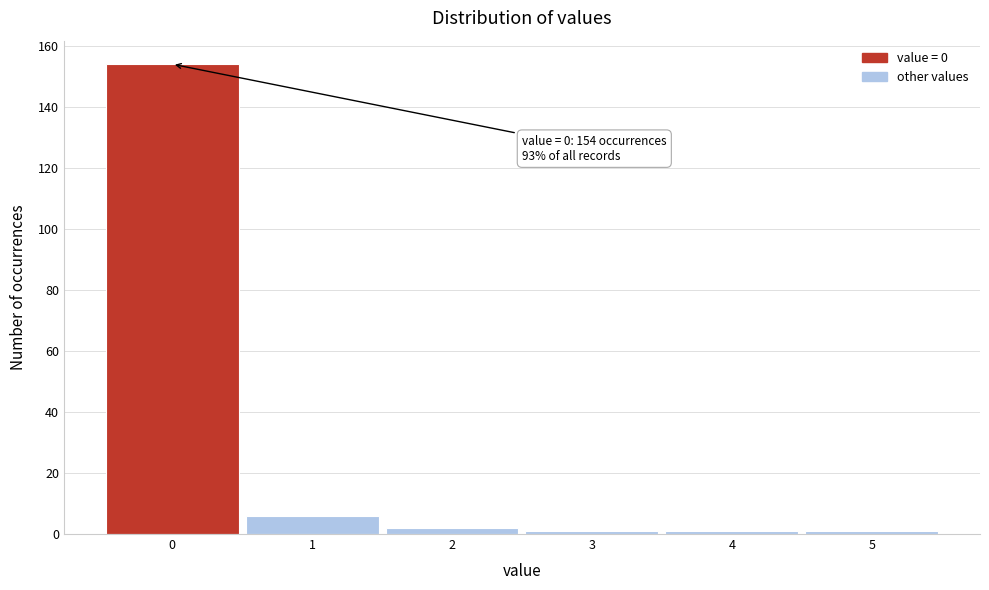

Which range on the x-axis has the tallest bar?

-0.5 to 0.5